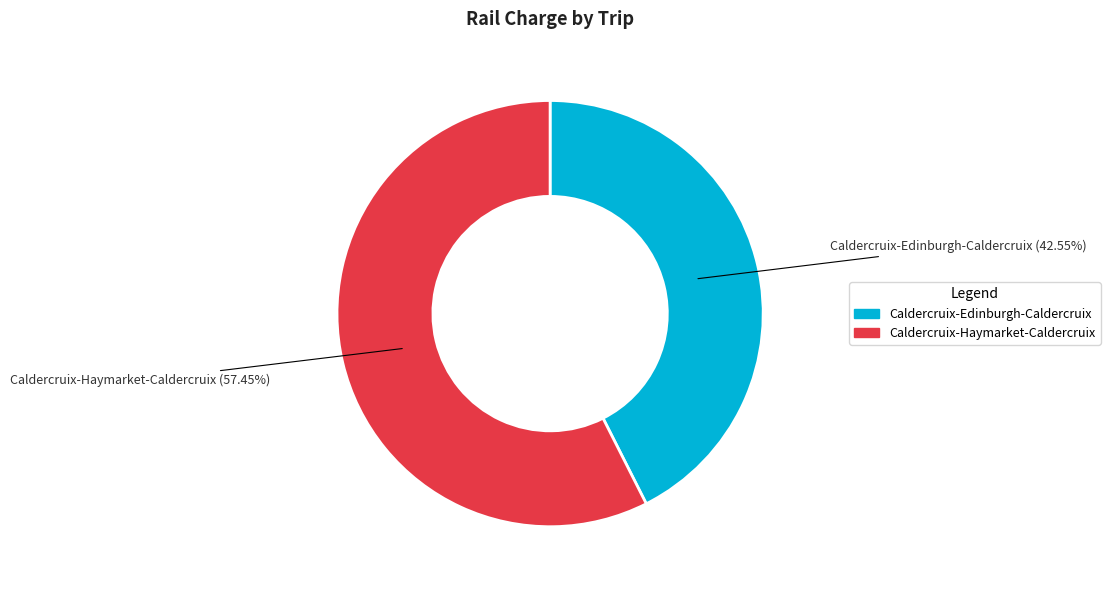

The Caldercruix-Haymarket-Caldercruix slice represents 43% of the pie. True or false?

False